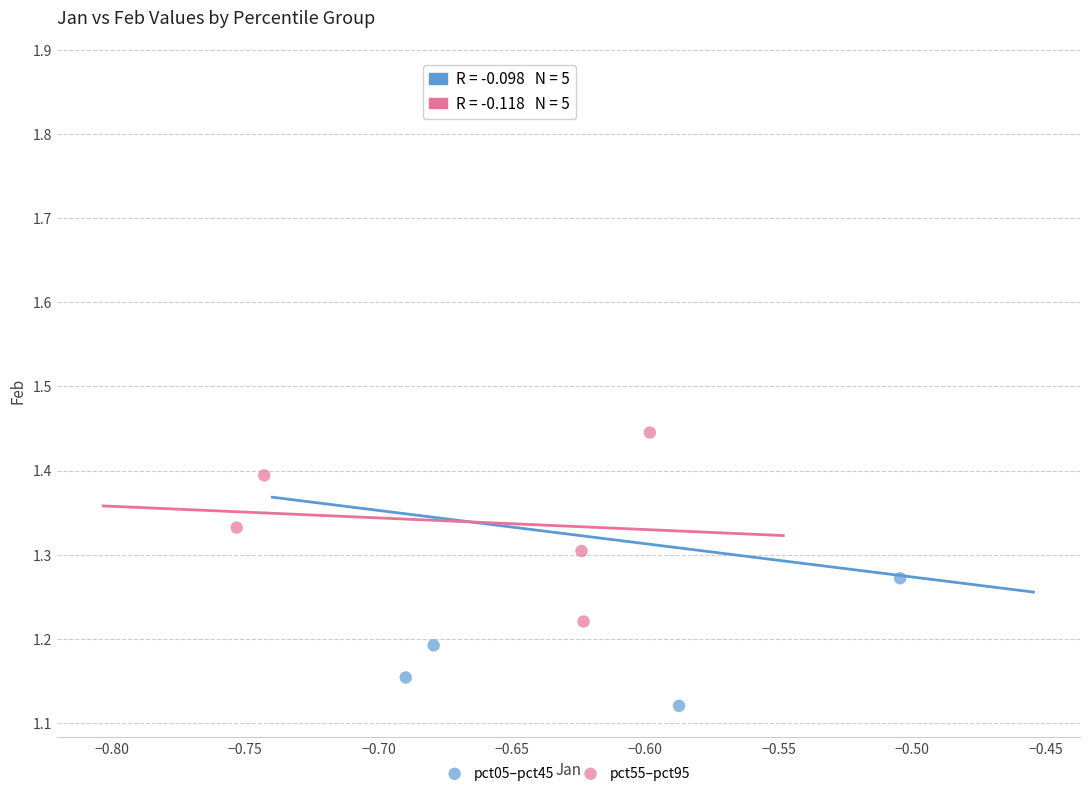

Which series contains the highest Y value?

pct05–pct45